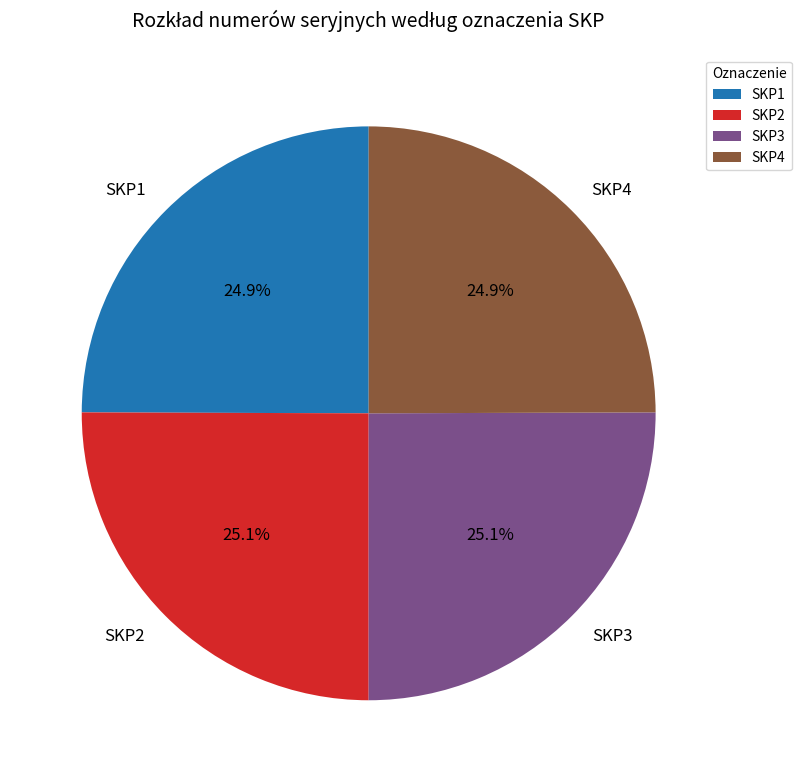

What percentage is NOT represented by SKP2?

74.9%